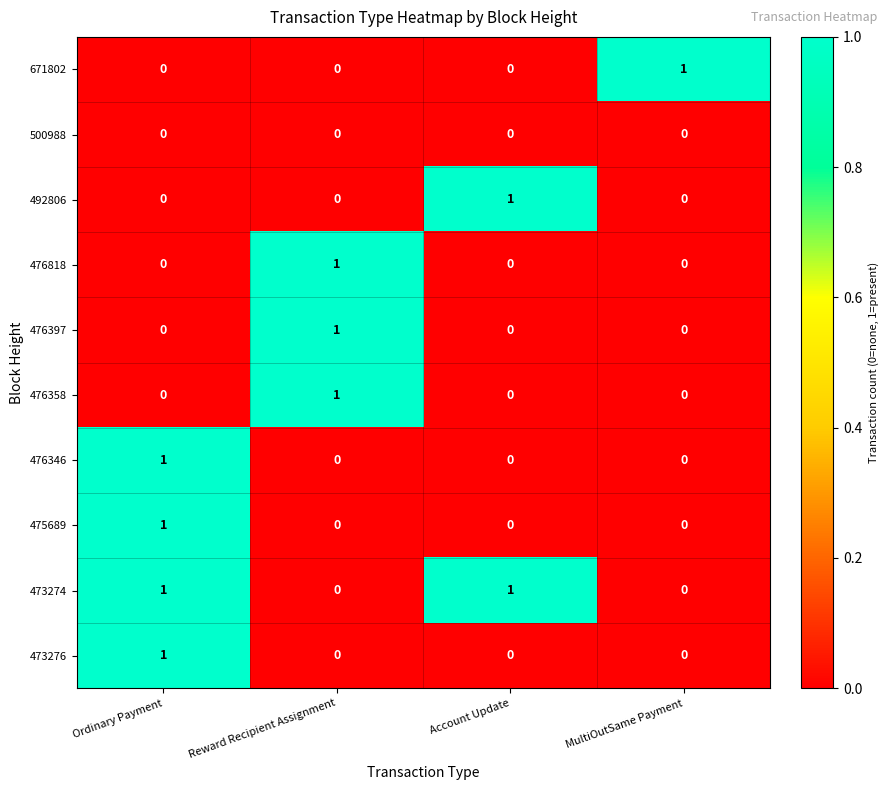

What is the total value across all series at MultiOutSame Payment?

1